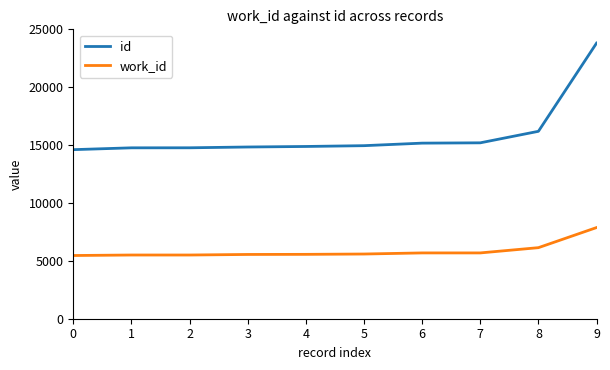

What is the difference between the highest and lowest values at 6?

9486